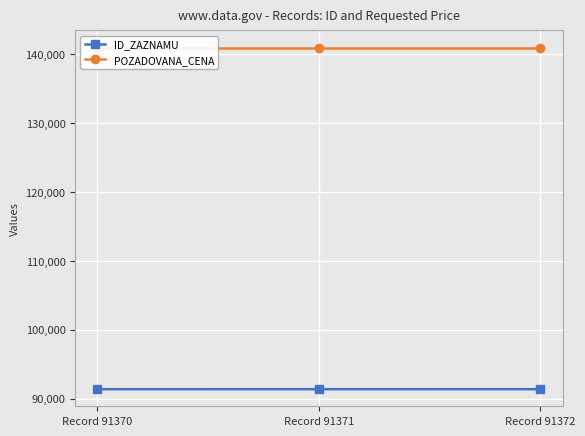

How many series are shown in this chart?

2